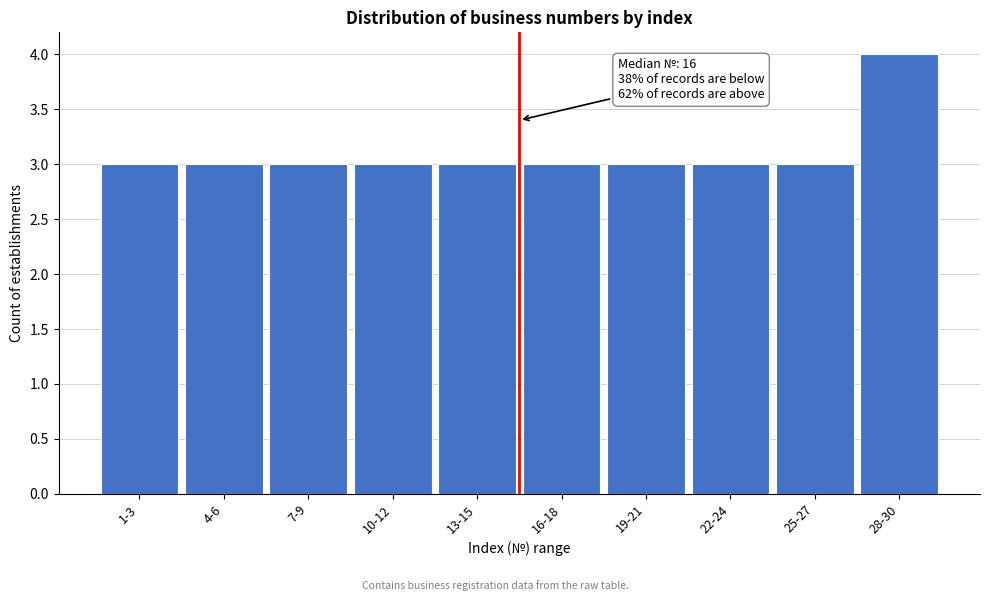

Reading left to right, transcribe all the data shown in this chart.

1-3=3	4-6=3	7-9=3	10-12=3	13-15=3	16-18=3	19-21=3	22-24=3	25-27=3	28-30=4